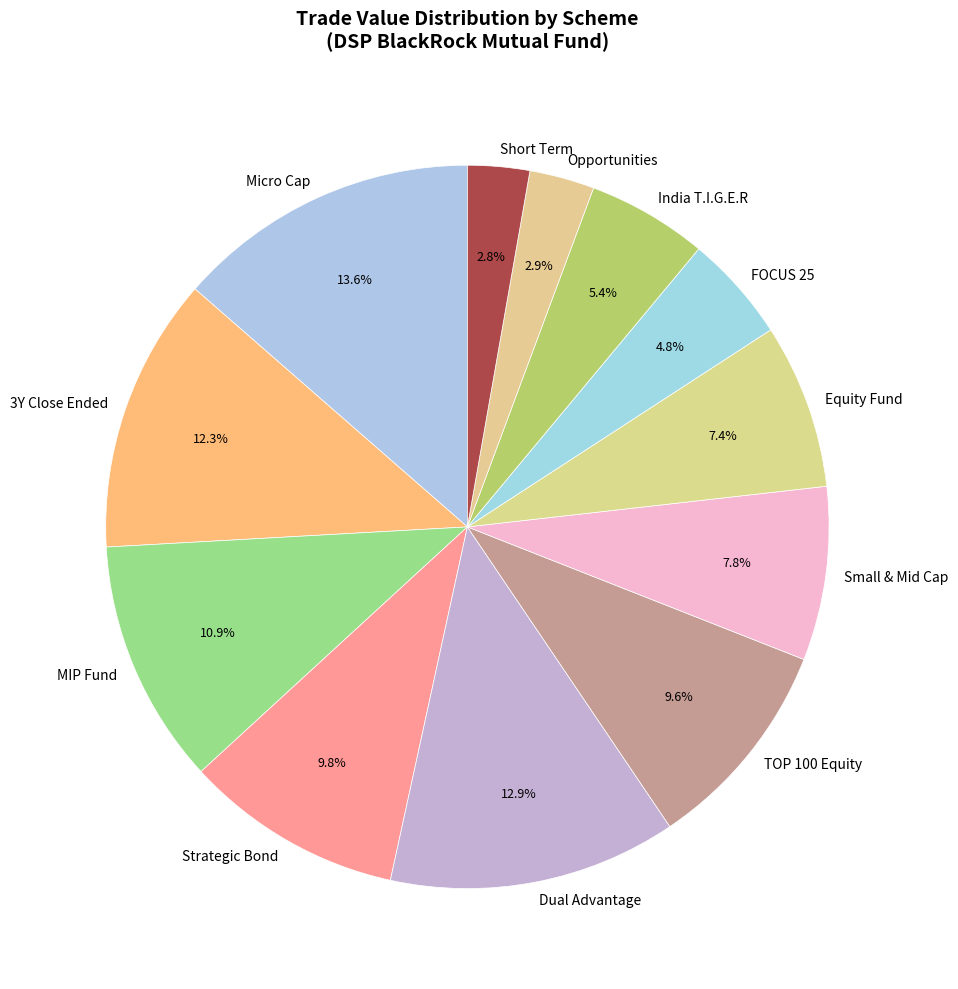

What is the ratio of the value at India T.I.G.E.R to the value at Short Term?

1.9